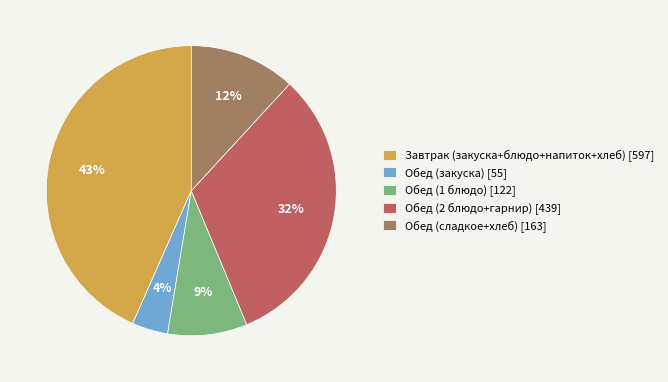

To the nearest percent, what percentage of the pie is Обед (1 блюдо)?

9%